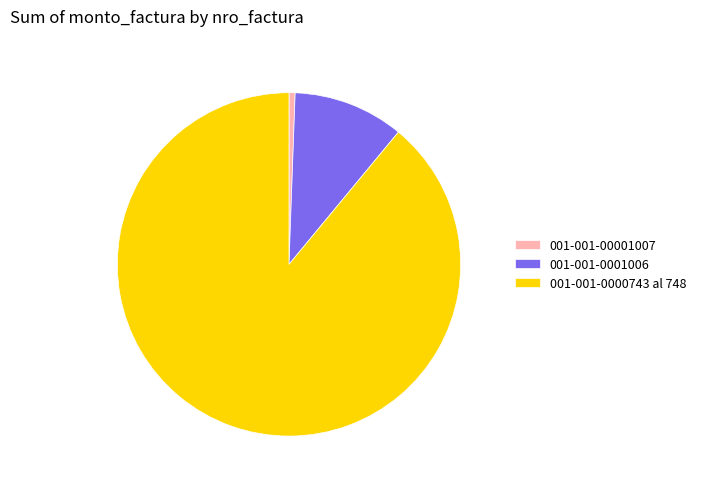

What is the largest slice in the pie chart?

001-001-0000743 al 748